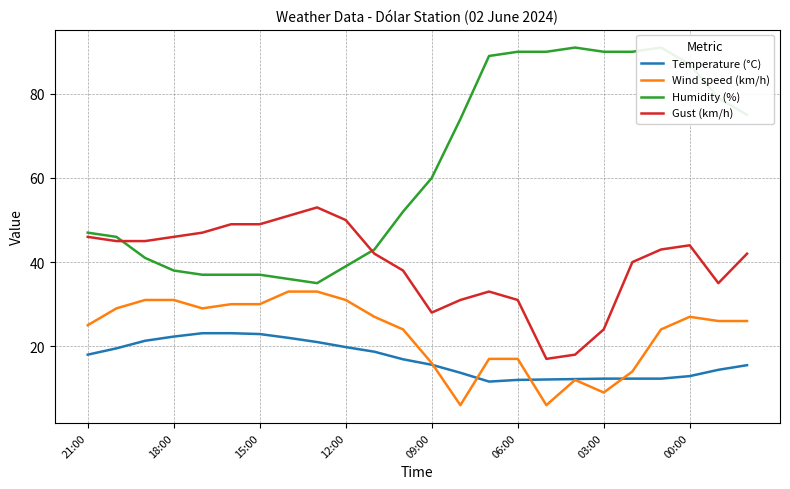

True or false: Temperature (°C) has more than 0 points higher than both neighbors.

False